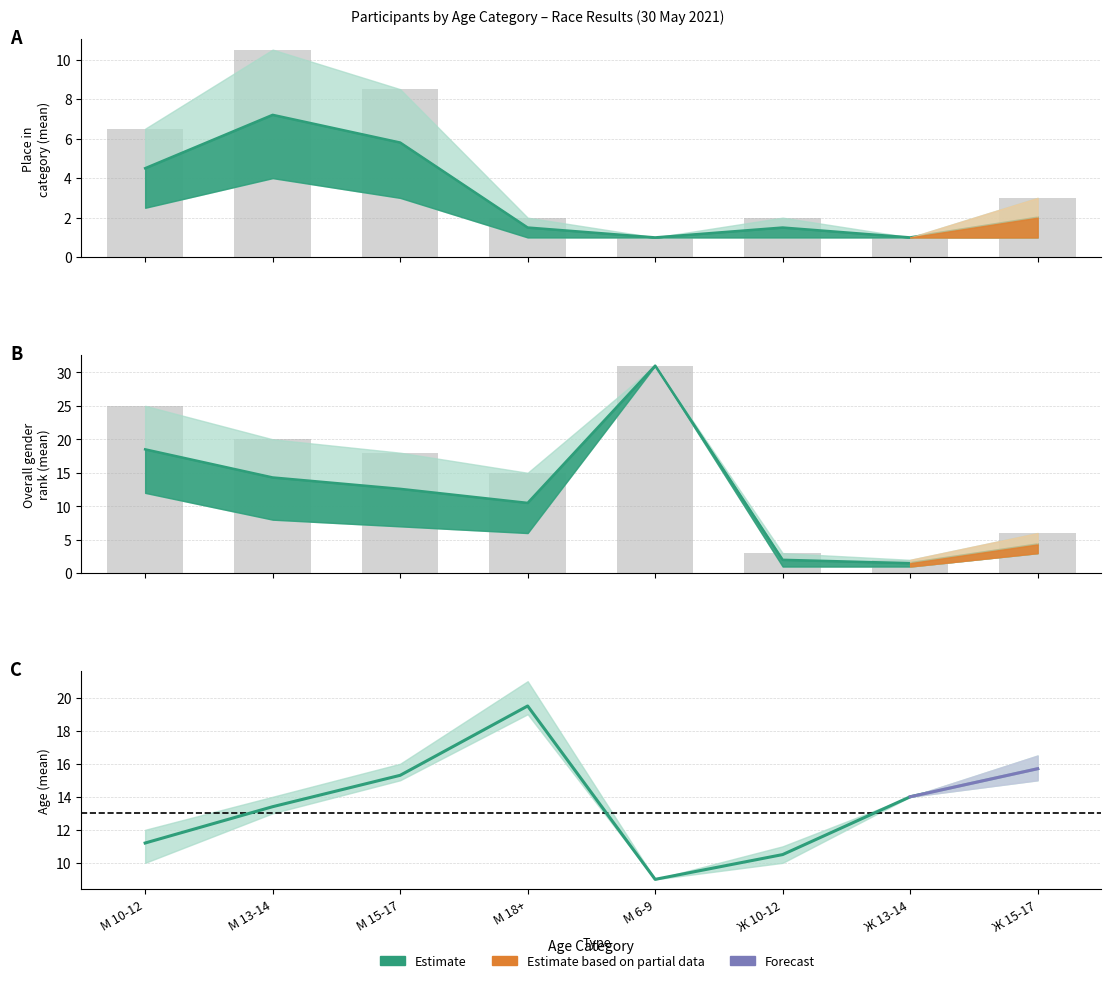

Is the value of Возраст (mean) at Ж 10-12 greater than the value of Место М/Ж (mean) at Ж 13-14?

Yes